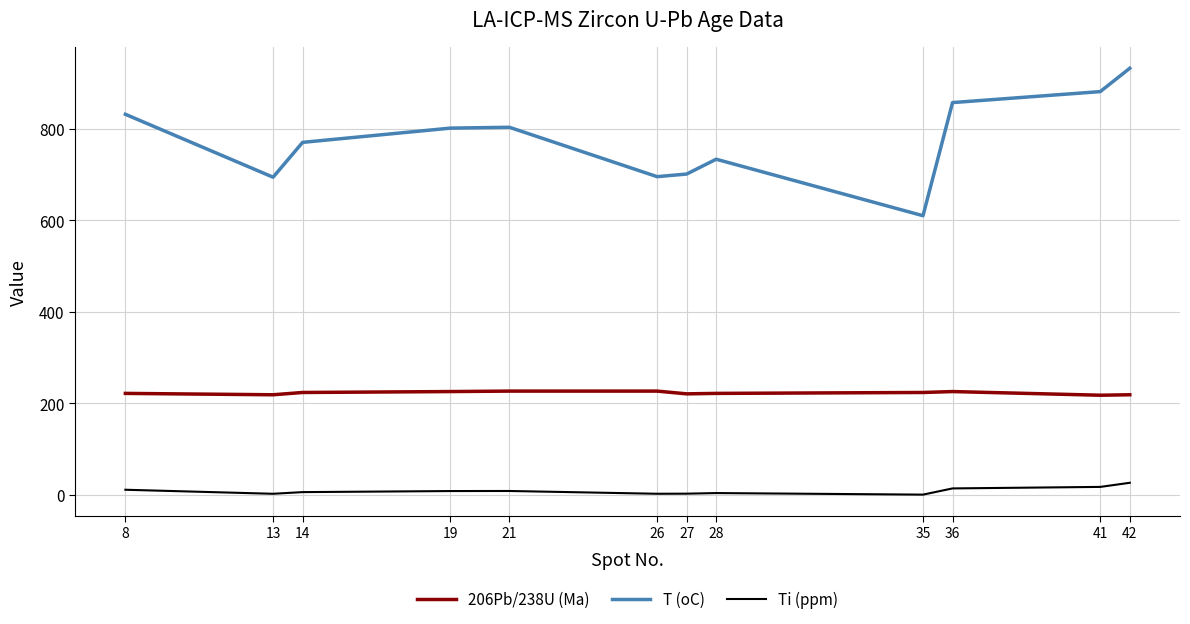

What is the difference between the second highest and second lowest values in the T (oC) series?

186.9